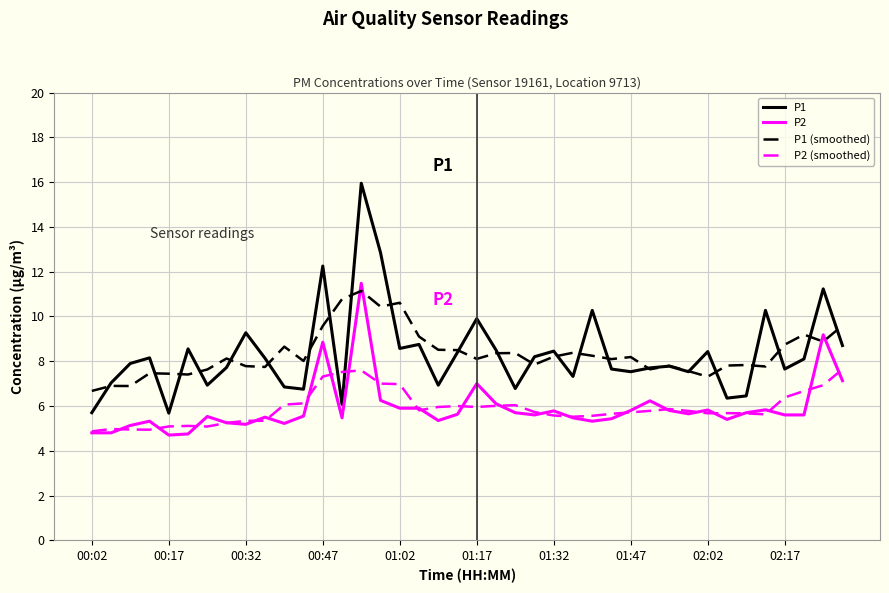

What is the minimum value for P2?

4.7